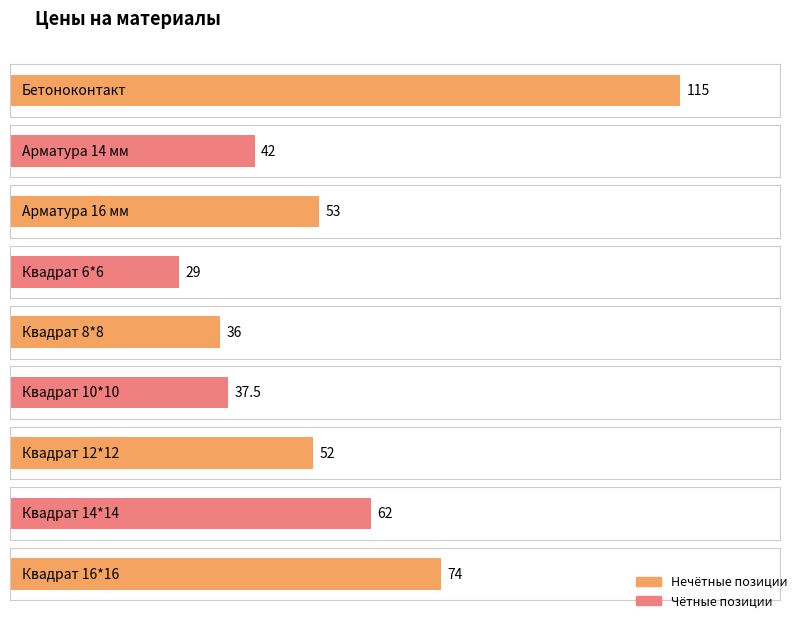

What is the change in value from Арматура 16 мм to Квадрат 12*12?

-1.0